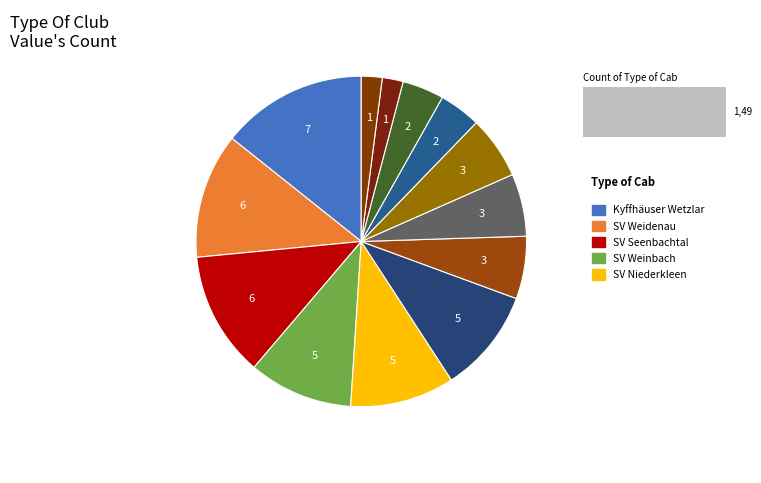

How many segments does this pie chart have?

13